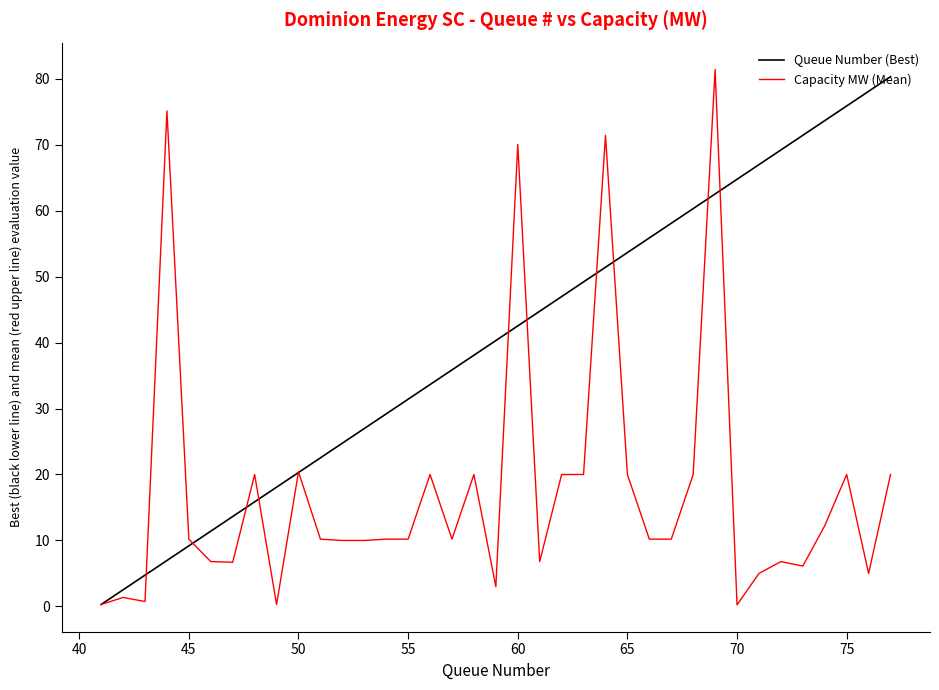

Which series ends up on top after the final intersection of Queue Number (Best) and Capacity MW (Mean)?

Queue Number (Best)